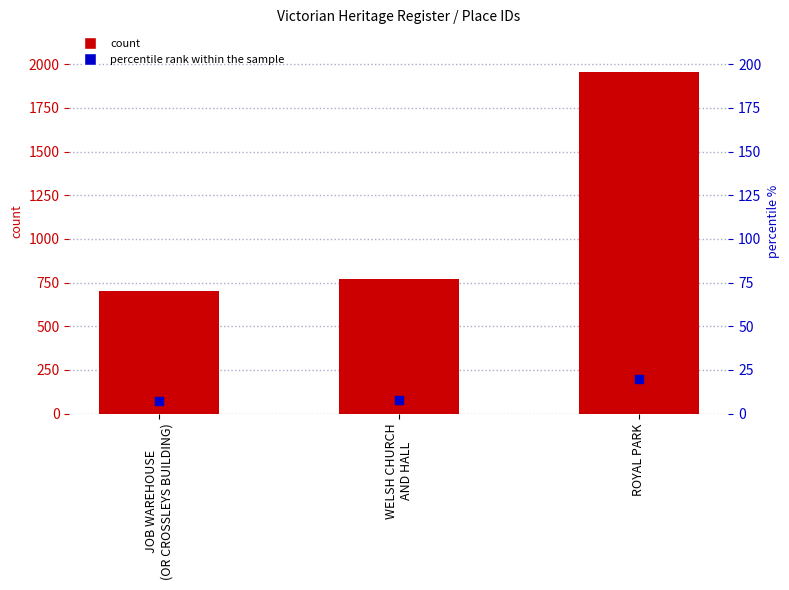

What is the total value across all series at WELSH CHURCH
AND HALL?

847.0